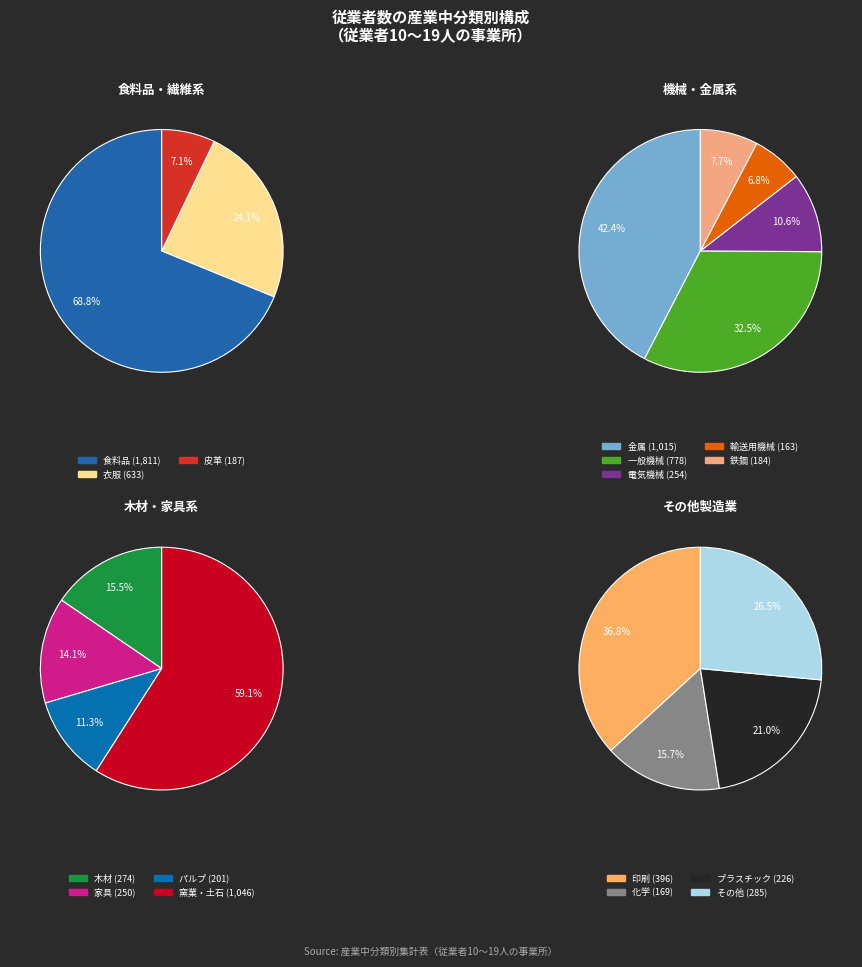

Is it true that 皮革 is 15% of the pie?

False